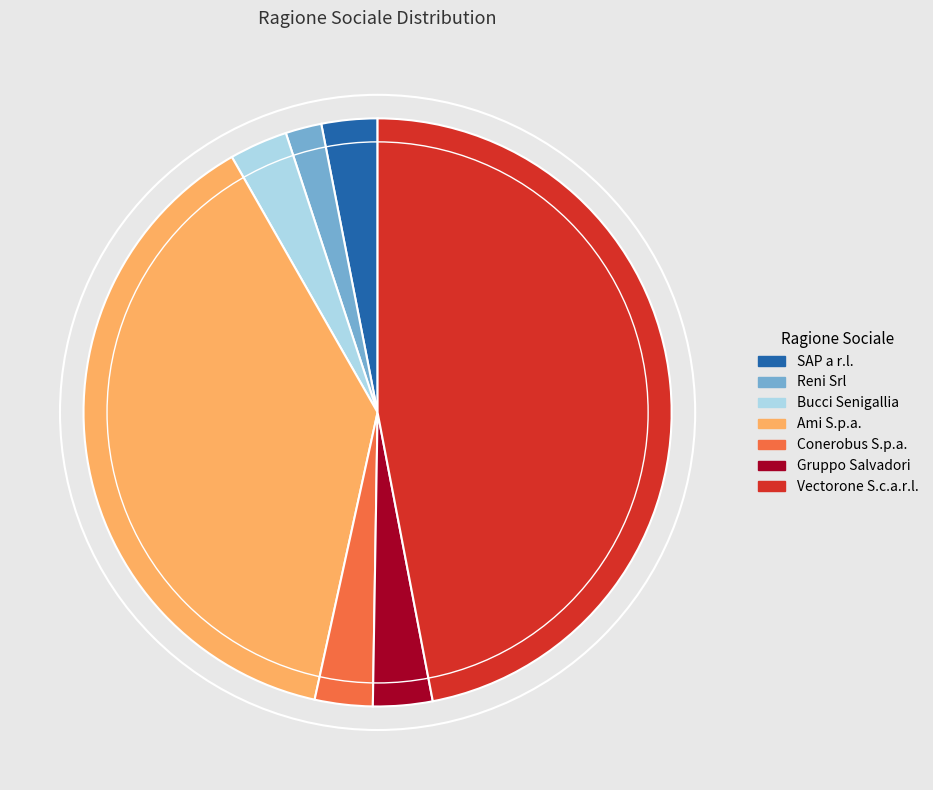

What is the largest slice in the pie chart?

Vectorone S.c.a.r.l.